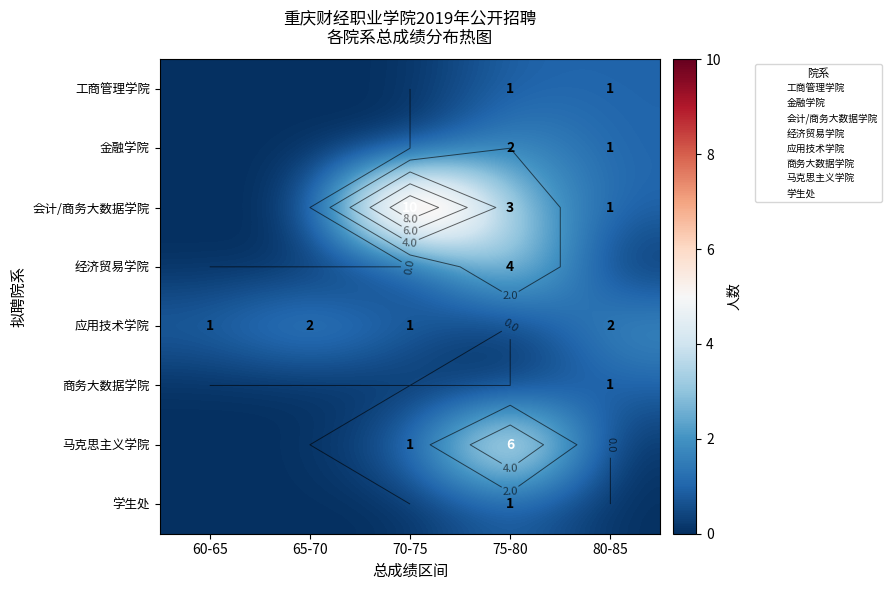

At 75-80, list the series in order from largest to smallest.

马克思主义学院, 经济贸易学院, 会计/商务大数据学院, 金融学院, 工商管理学院, 学生处, 应用技术学院, 商务大数据学院